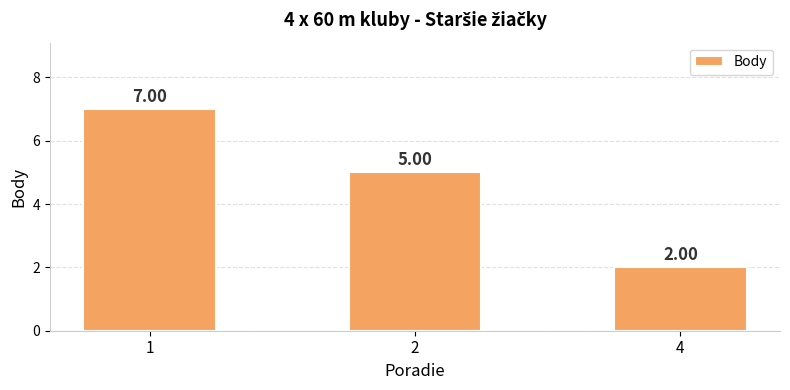

List the labels in order of value, largest first.

1, 2, 4